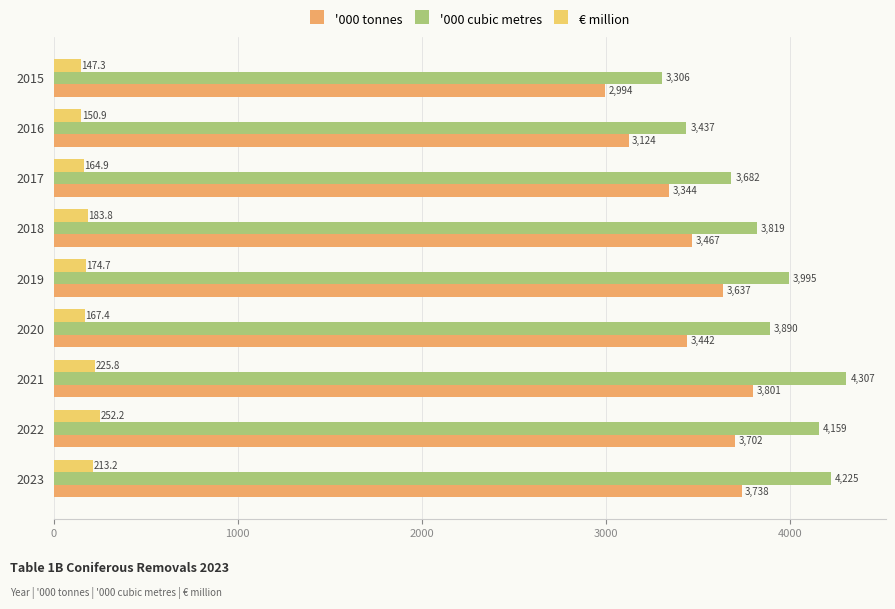

At which category is the sum across all series the highest?

2021